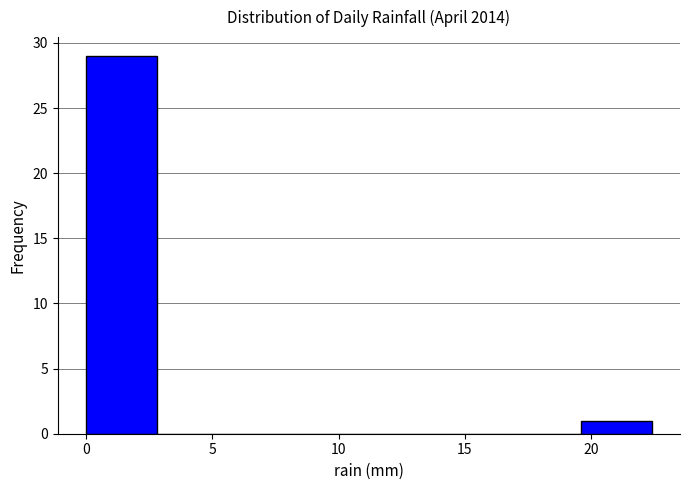

Which range on the x-axis has the tallest bar?

0.0 to 2.8